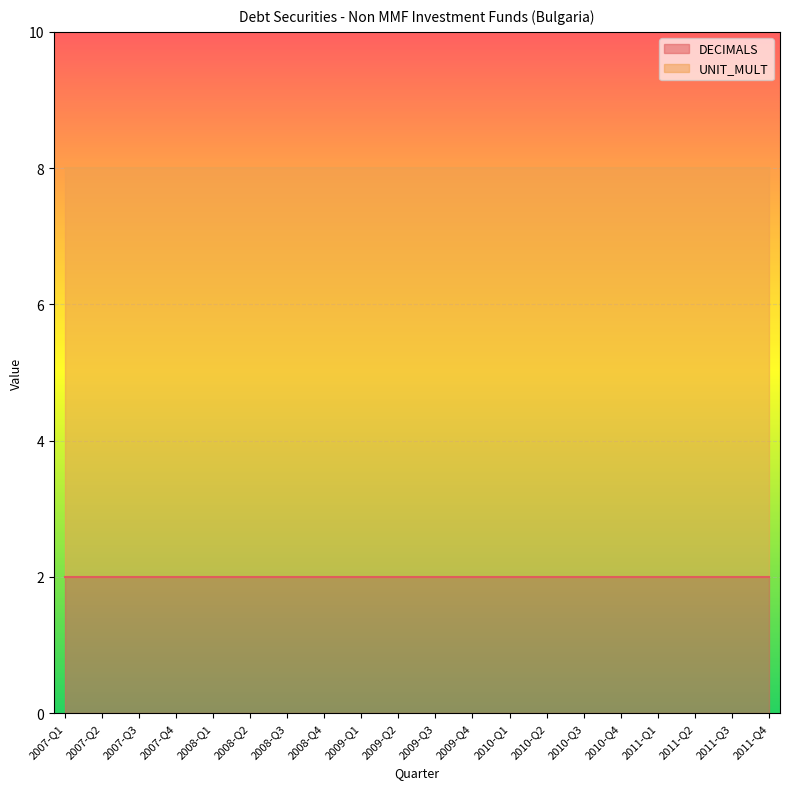

The DECIMALS series shows 2 at 2009-Q3. True or false?

True